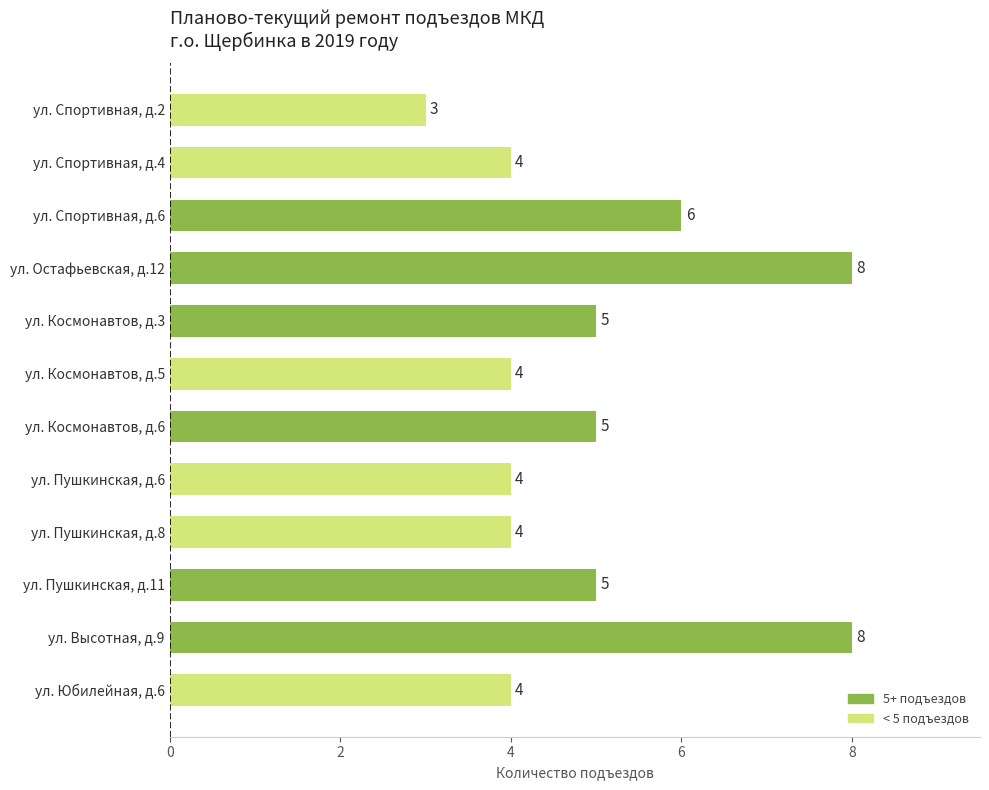

The value at ул. Остафьевская, д.12 is 8. True or false?

True